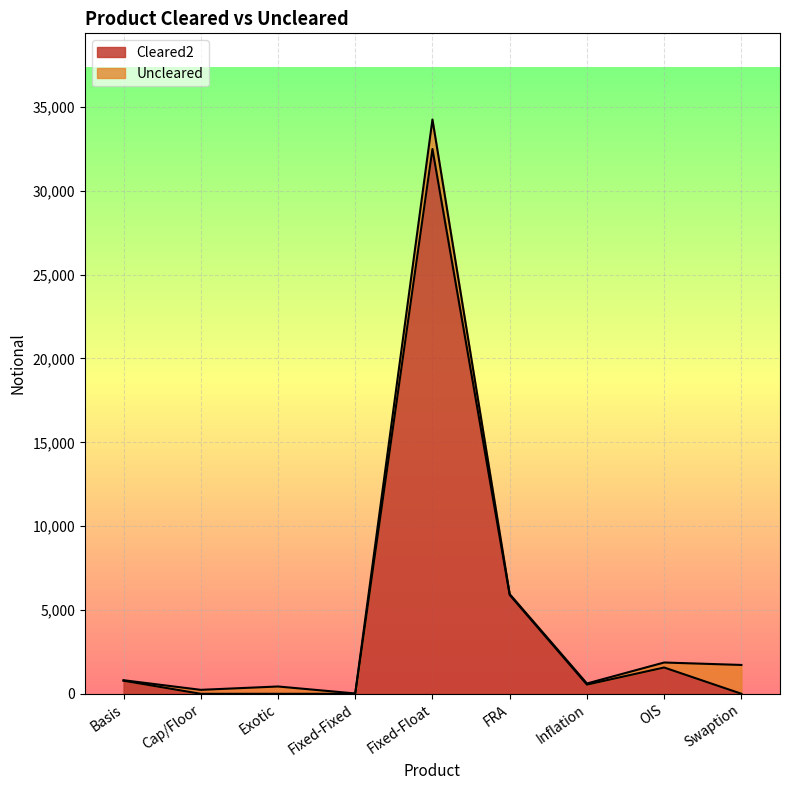

How many lines are shown in the chart?

2